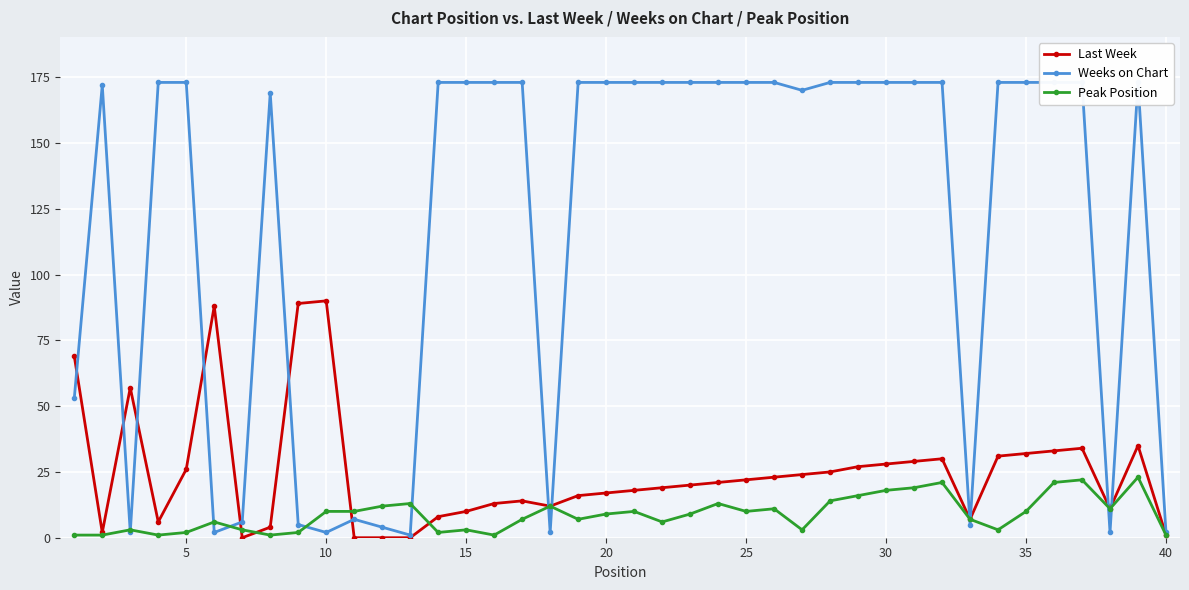

What is the highest value of the Last Week series?

90